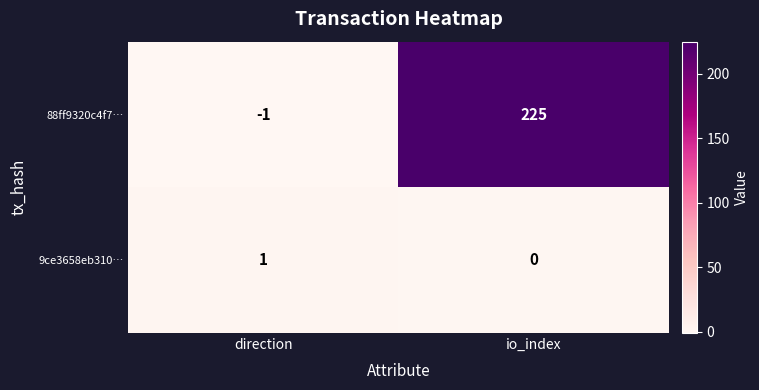

How many values in 88ff9320c4f7… are below zero?

1